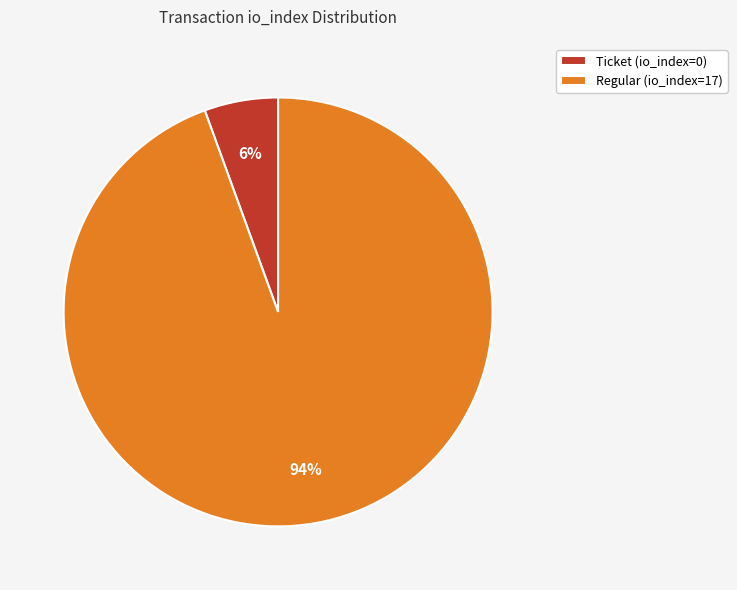

Which has a higher value, Ticket (io_index=0) or Regular (io_index=17)?

Regular (io_index=17)